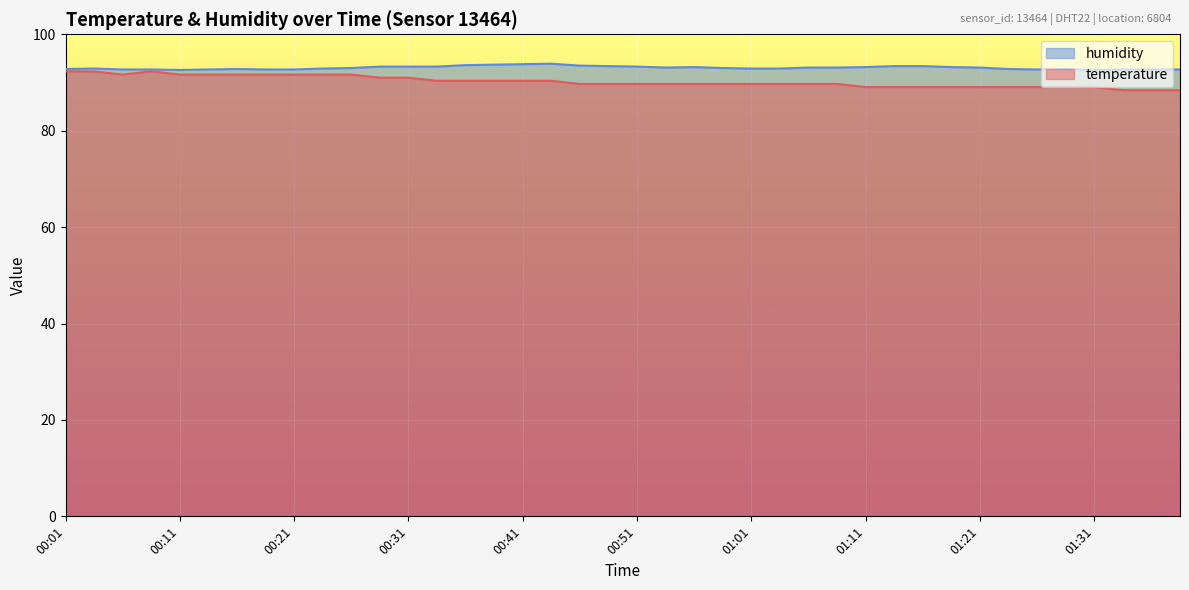

True or false: humidity and temperature intersect in this chart.

False